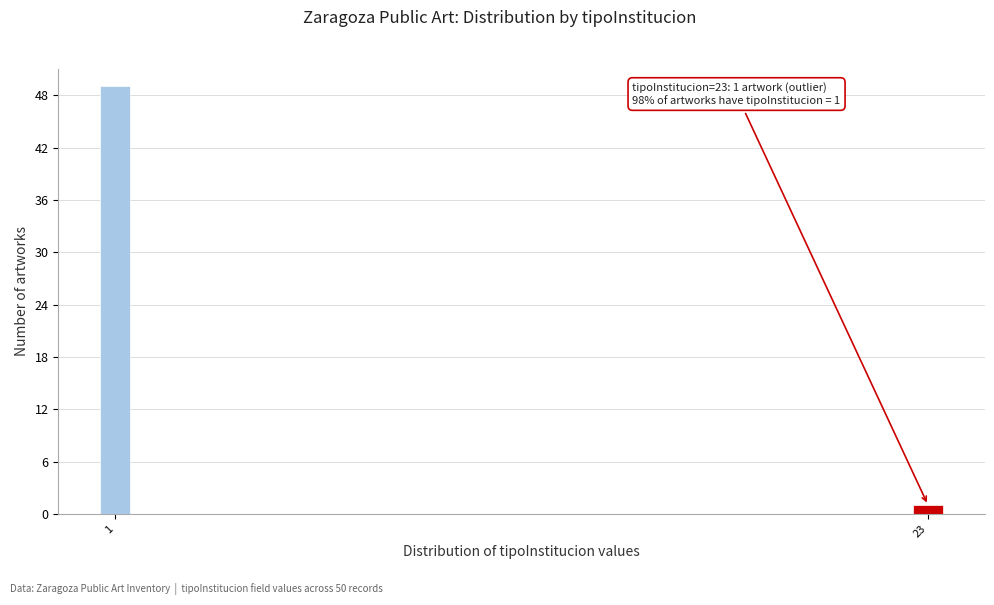

Reading left to right, extract all data points from this chart.

1=49	23=1